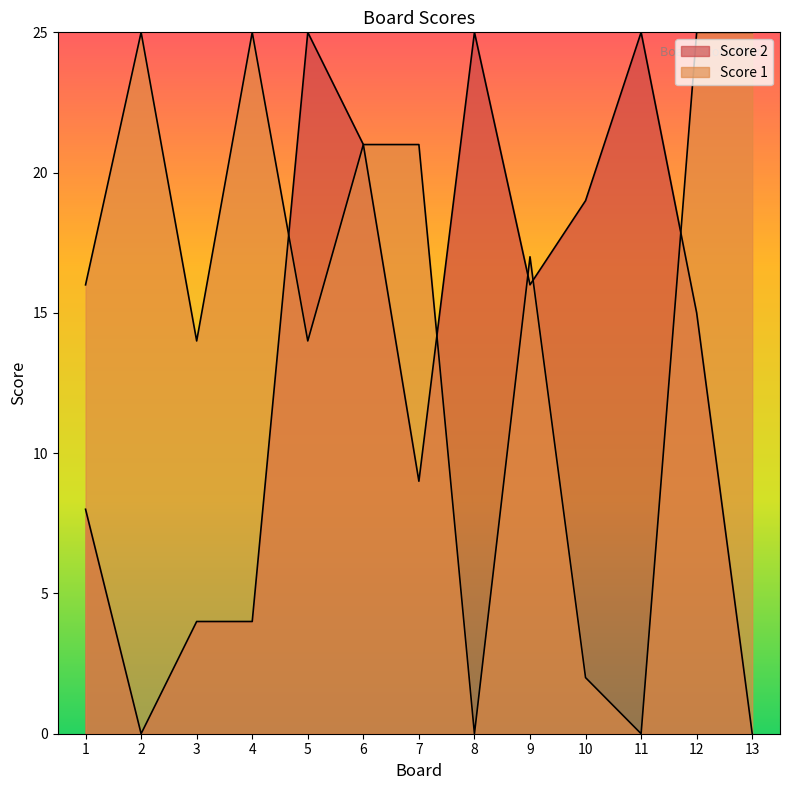

What is the difference between the maximum and second lowest values in the Score 2 series?

25